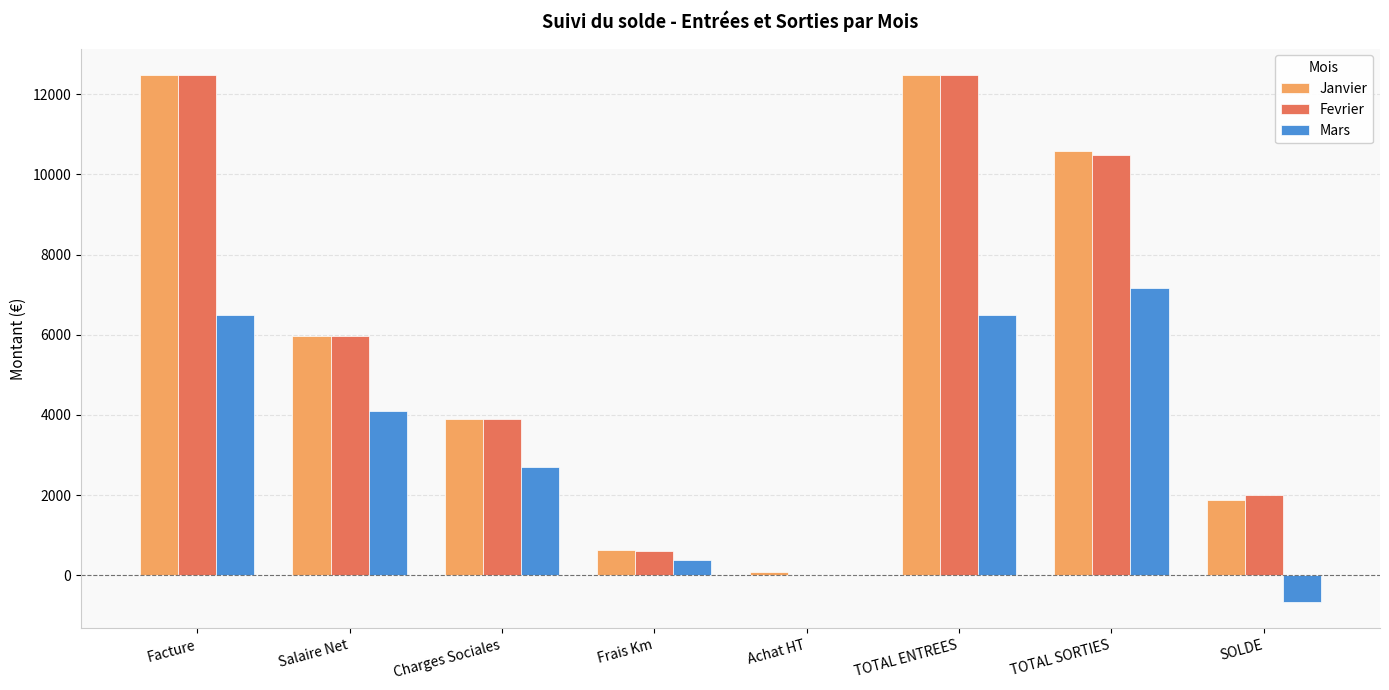

What is the sum of the Janvier values at Facture and SOLDE?

14373.6